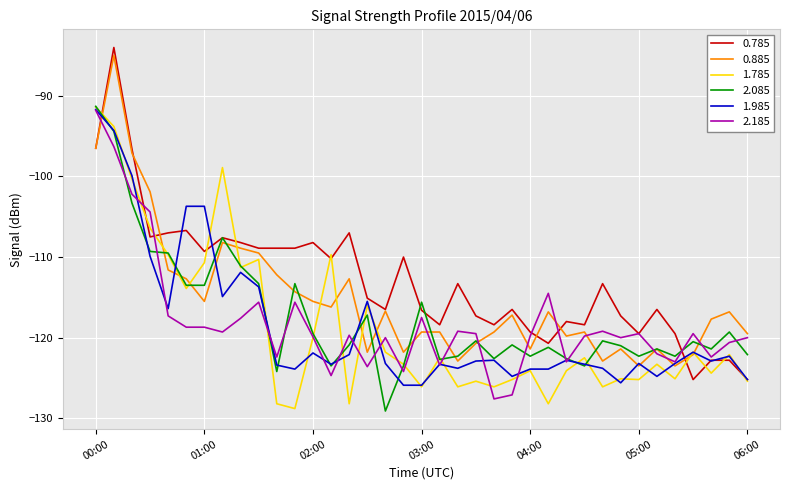

What is the minimum value shown in the chart?

-129.1